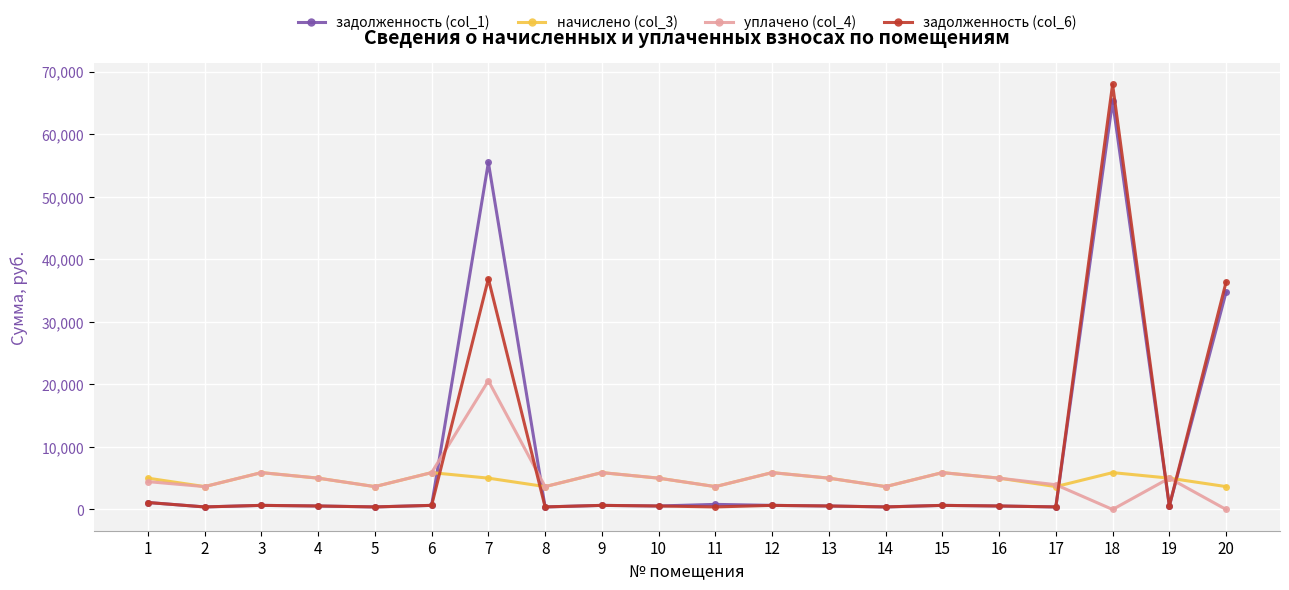

Where is задолженность (col_1) nearest to the value 32827?

20